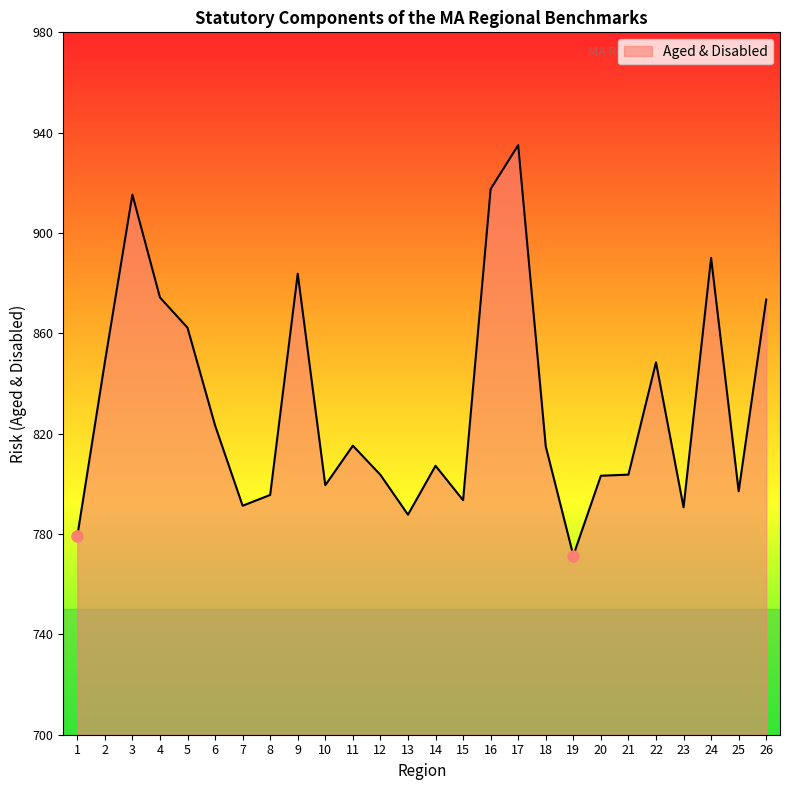

The value at 23 is 1198.5. True or false?

False